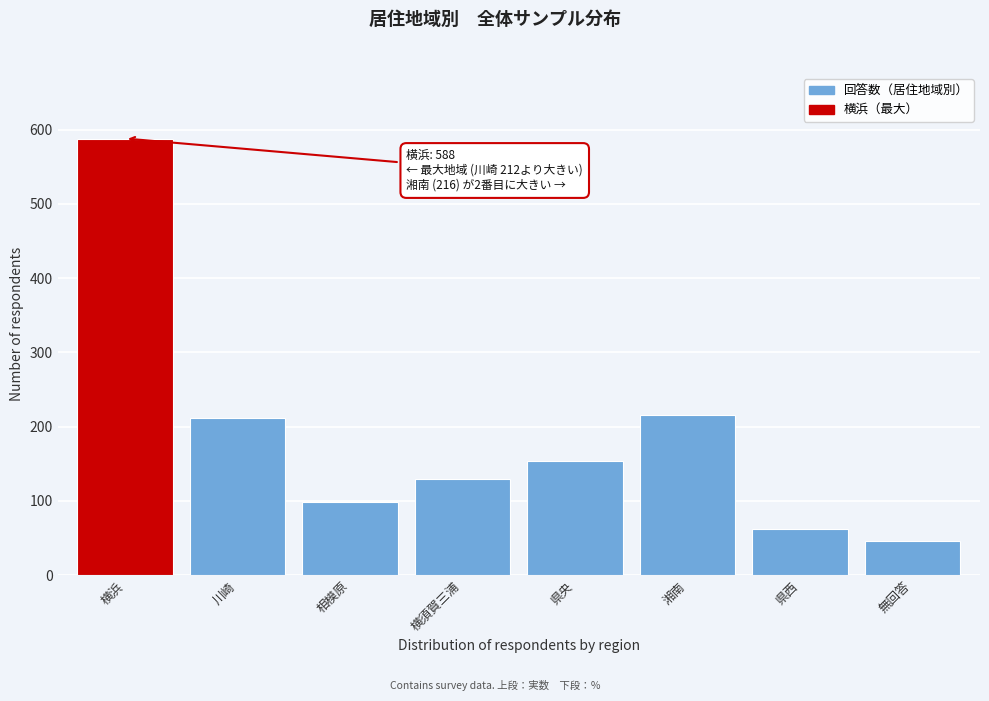

Reading left to right, list all the values displayed in this chart.

588	212	99	130	154	216	62	46